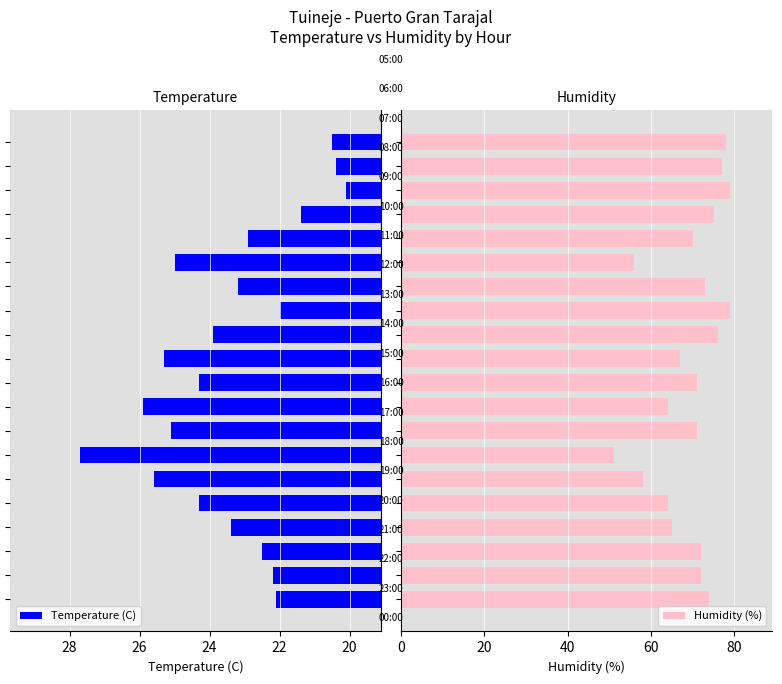

The value of Temperature (C) at 30 is 47.2. True or false?

False